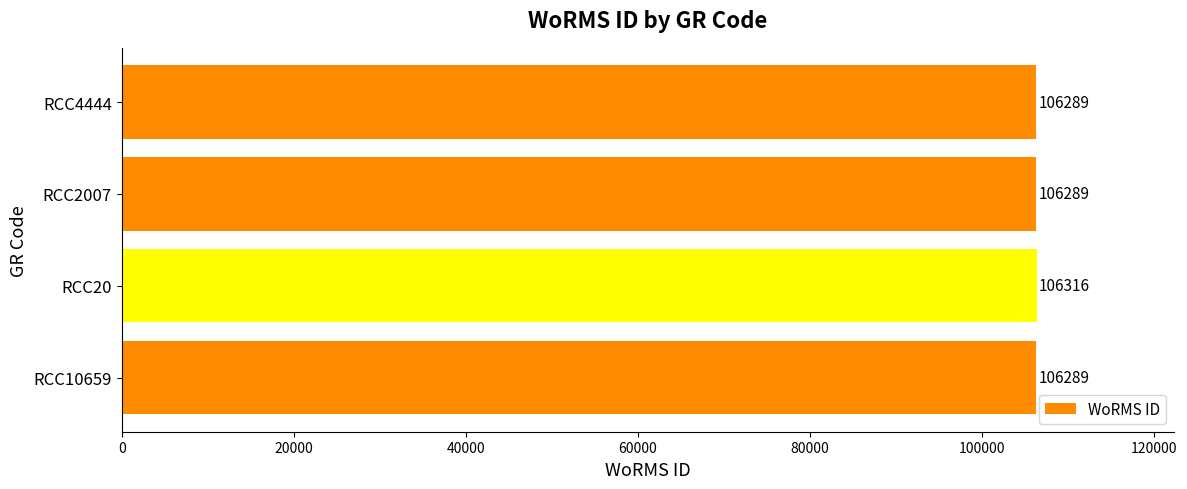

What is the difference between the maximum and minimum values?

27